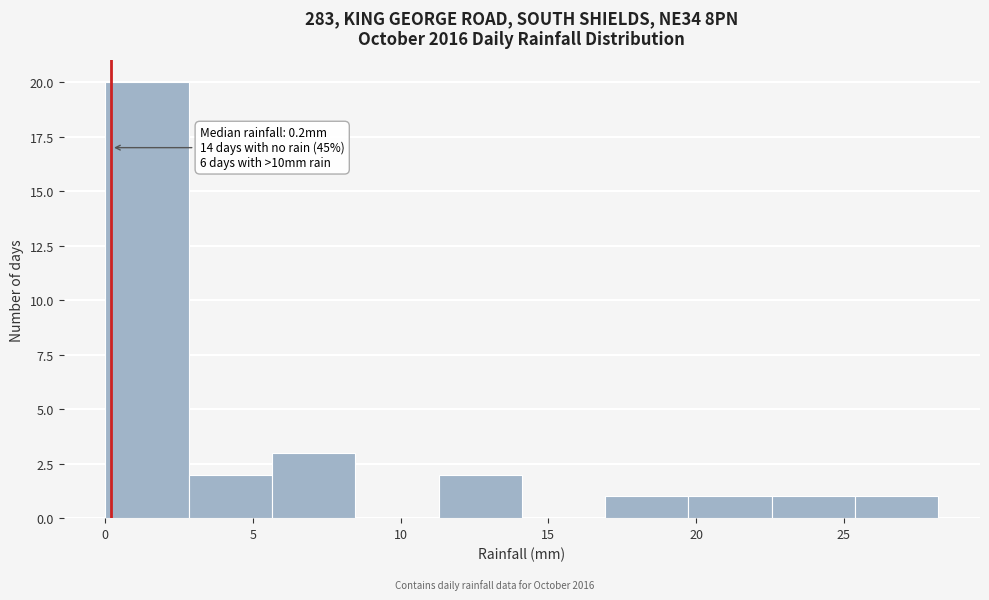

Which range on the x-axis has the tallest bar?

0.0 to 3.0